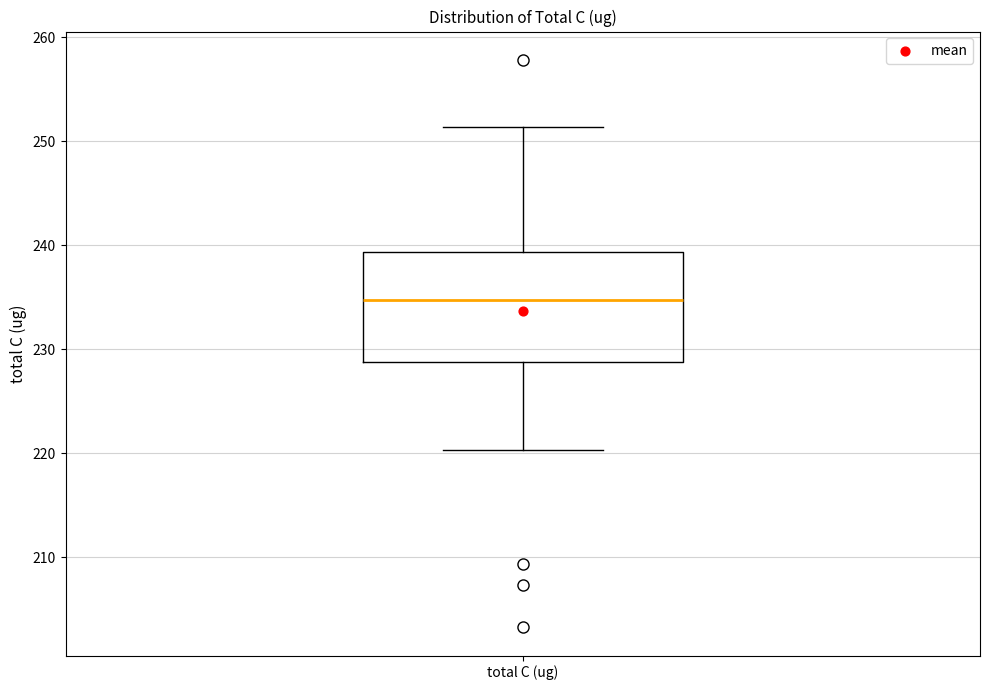

Read this box plot against the y-axis: the position of the median line, the range covered by the box, and the ends of both whiskers. The values are not printed on the chart, so give them approximately, as read against the axis.

median 235, box 229 to 239, whiskers 220 to 251